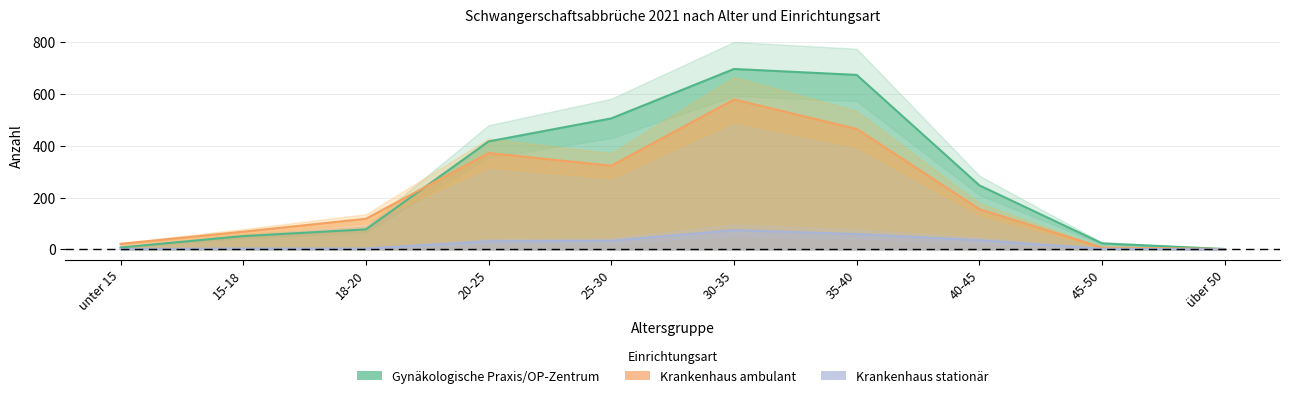

True or false: Gynäkologische Praxis/OP-Zentrum and Krankenhaus stationär cross at least once.

False